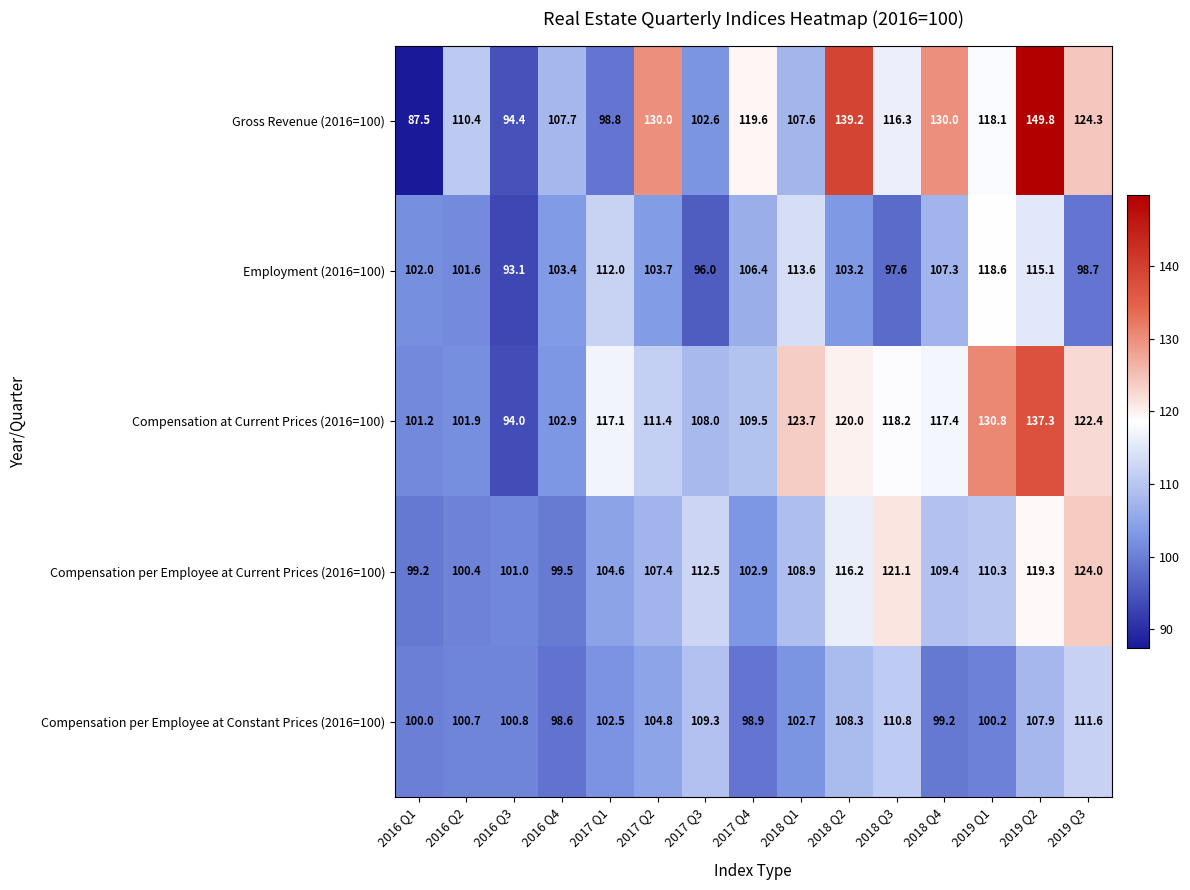

What is the sum of all Employment (2016=100) values?

1572.3